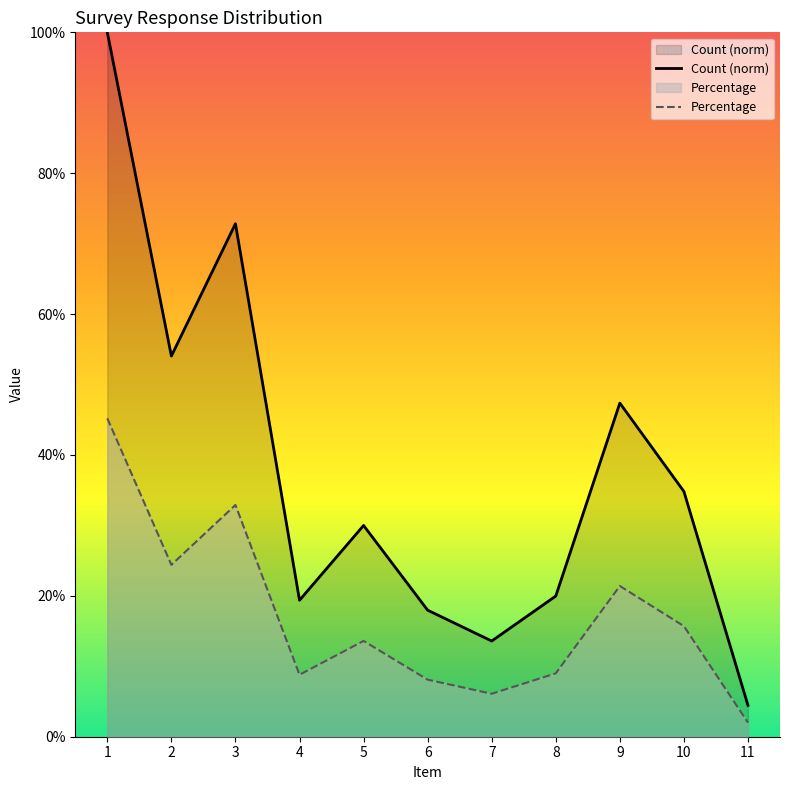

True or false: Percentage and Count (norm) intersect in this chart.

False